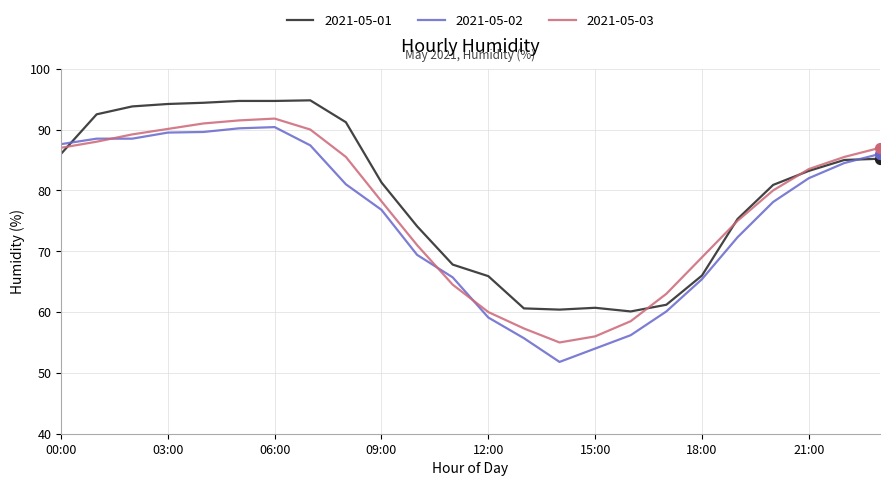

What is the maximum value shown in the chart?

94.8